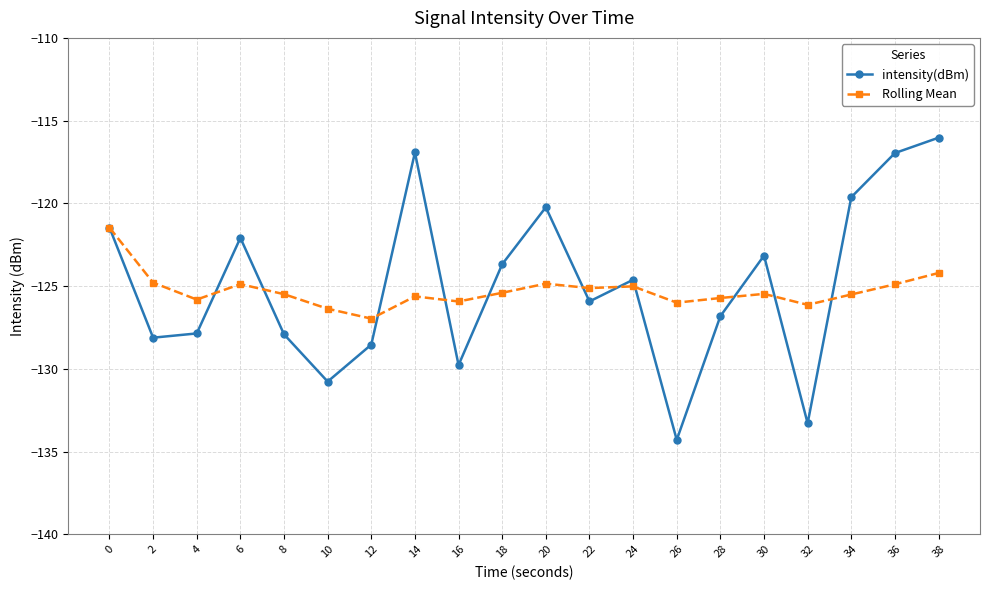

List the series in order of their peak value, highest first.

intensity(dBm), Rolling Mean